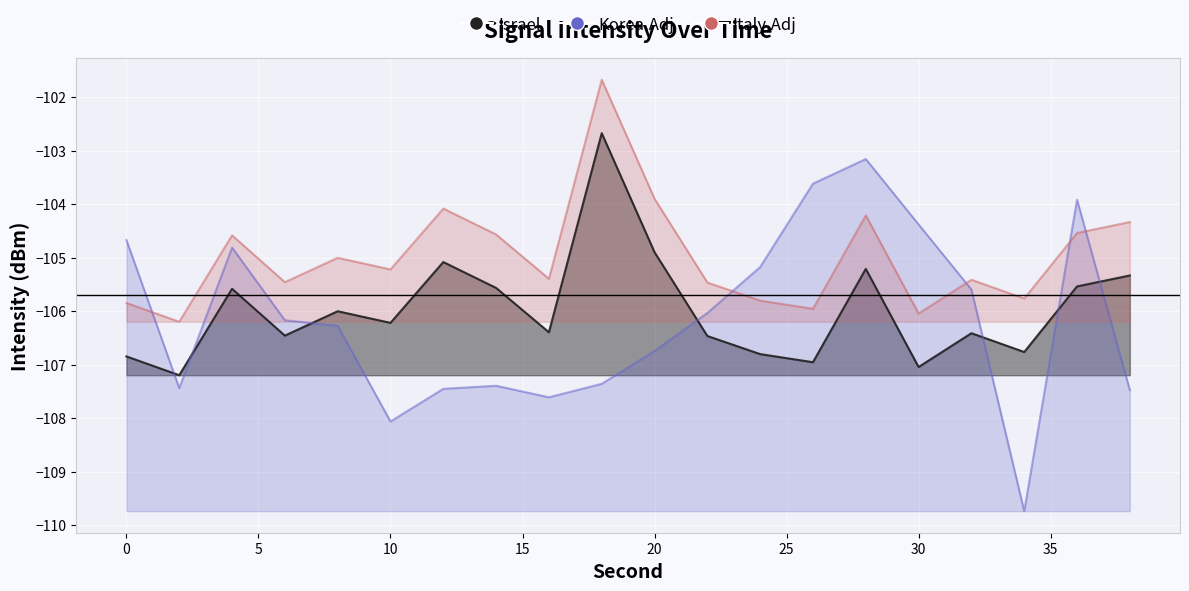

What is the difference between the maximum and minimum values in the Israel series?

4.5